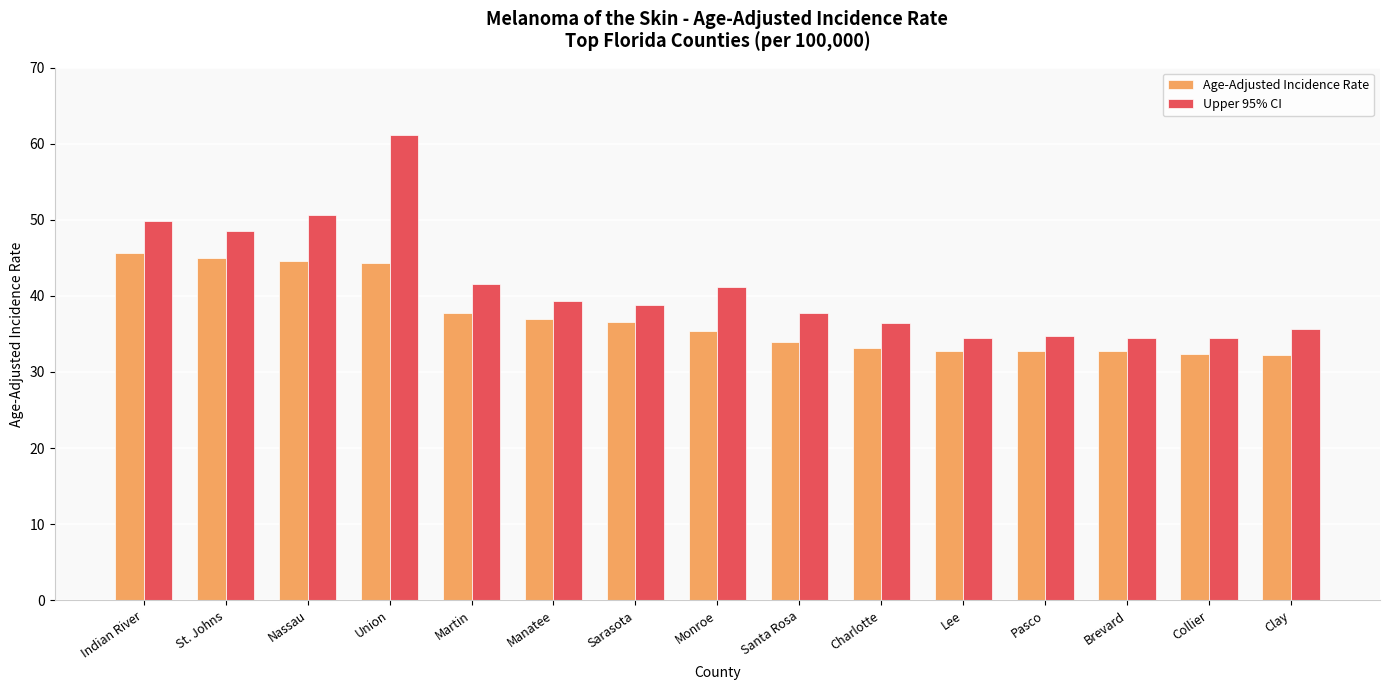

At Union, list the series in order from smallest to largest.

Age-Adjusted Incidence Rate, Upper 95% CI